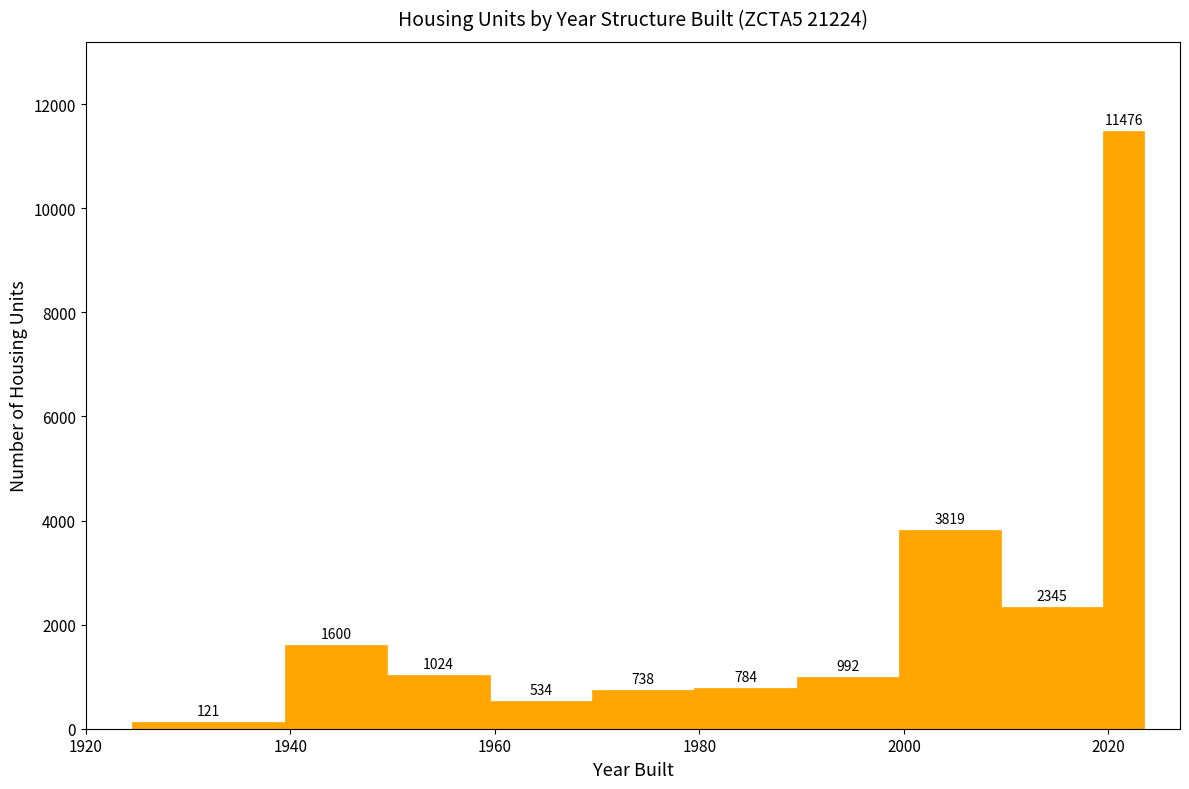

Around what value on the x-axis is the tallest bar? Give the approximate position of its centre, as read against the axis.

2022